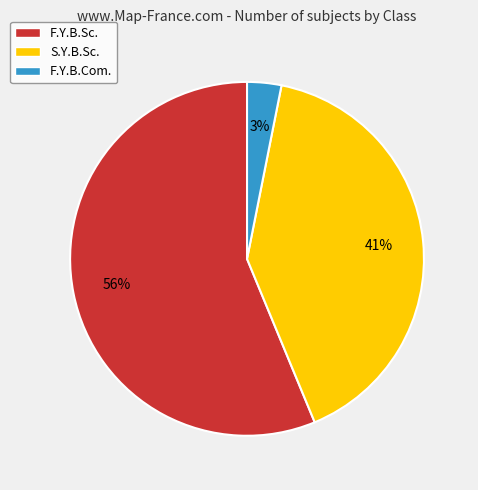

Which category has the smallest portion of the pie?

F.Y.B.Com.